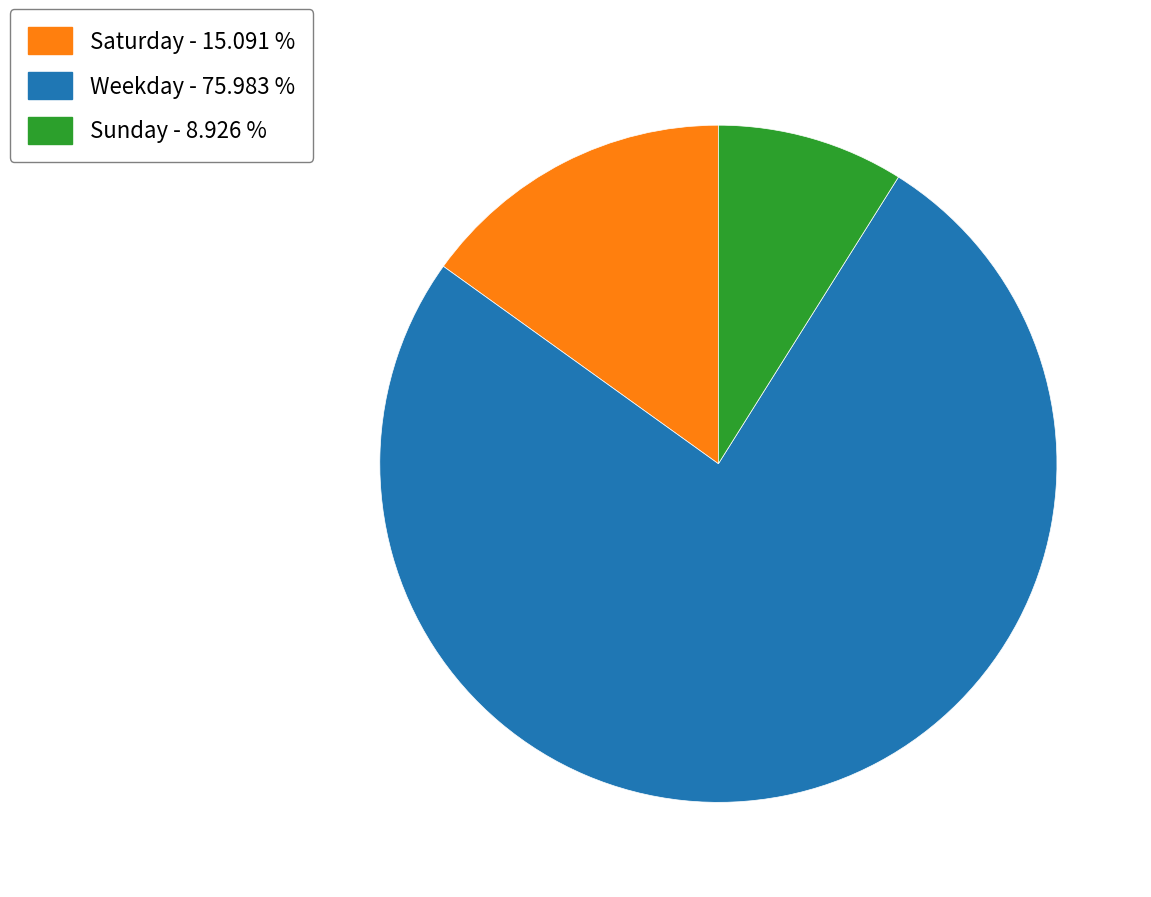

Approximately how many times larger is the value at Weekday - 75.983 % compared to Sunday - 8.926 %?

8.5